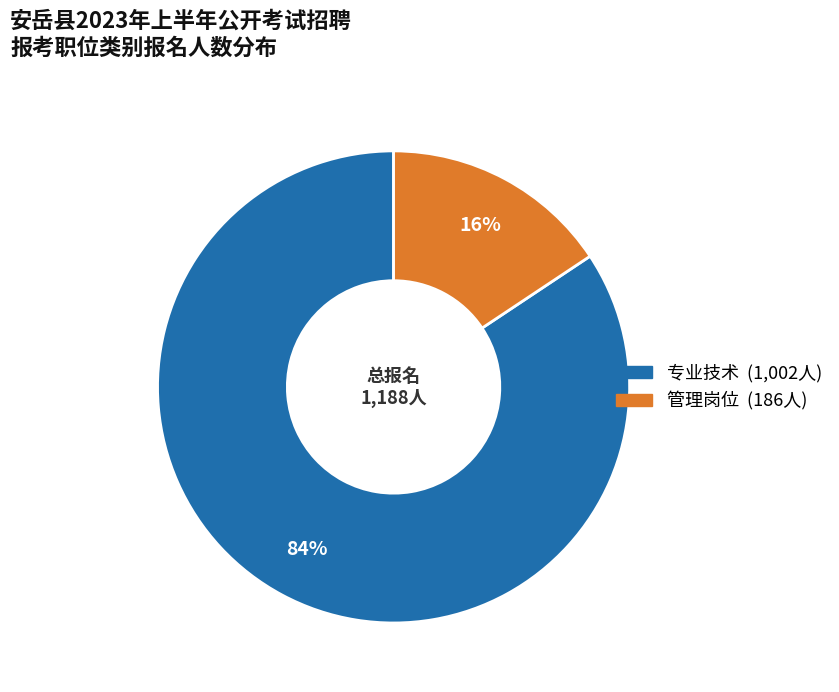

Does any single category account for the majority?

Yes